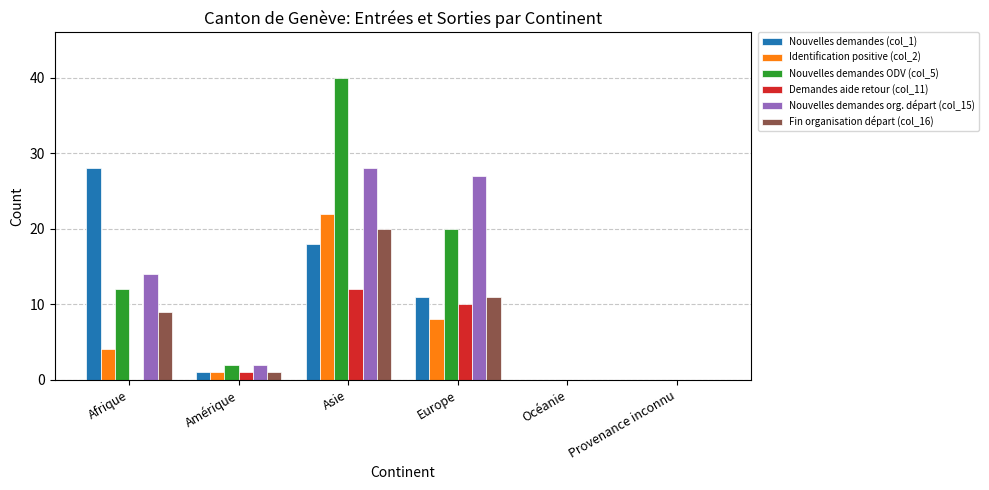

At which label is Identification positive (col_2) closest to 11?

Europe